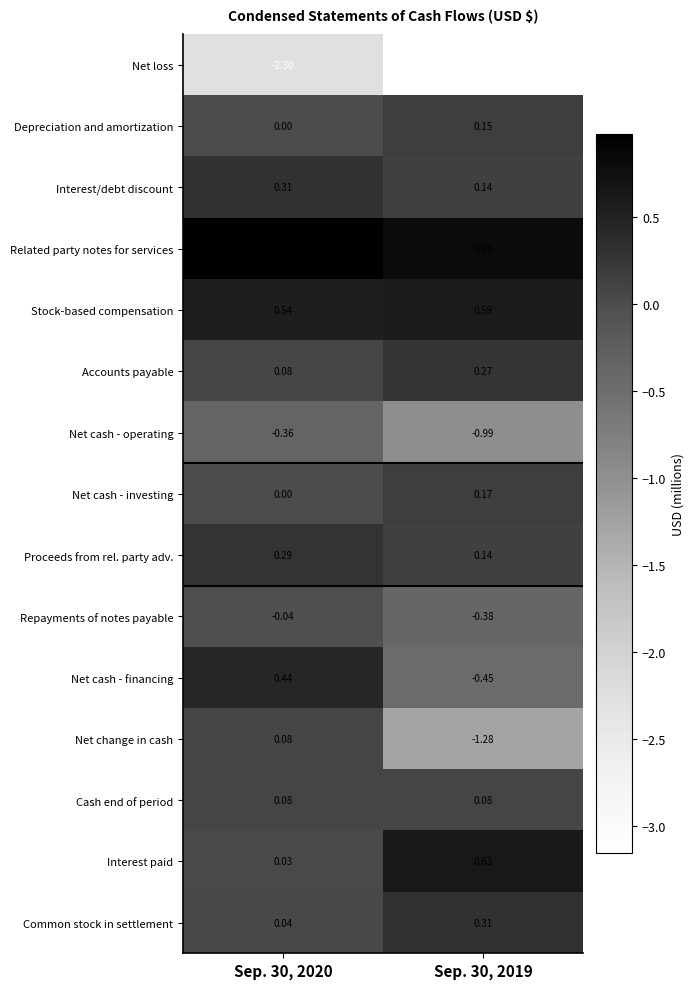

Is the value of Proceeds from rel. party adv. at Sep. 30, 2019 greater than the value of Net cash - investing at Sep. 30, 2020?

Yes